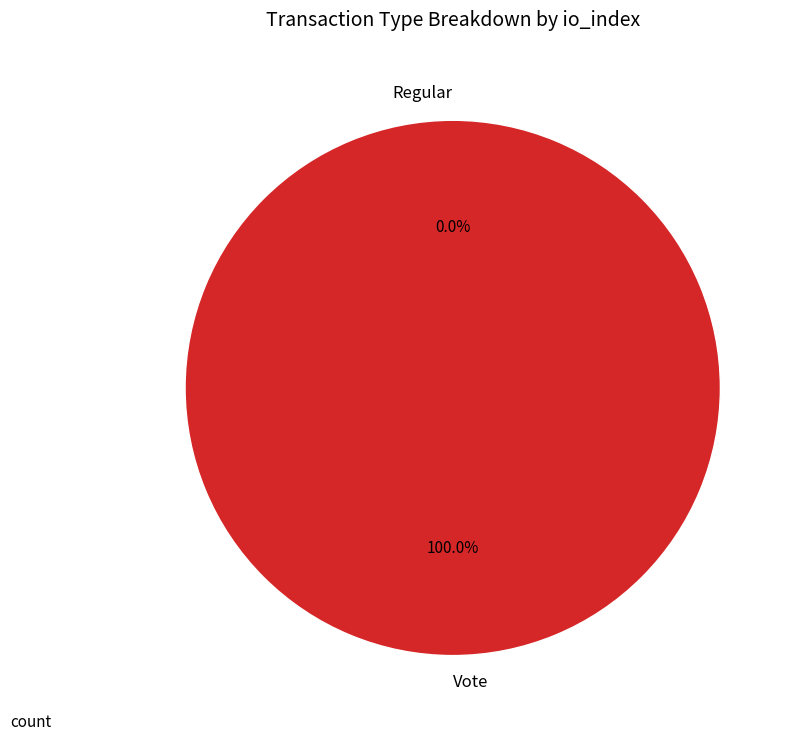

To the nearest percent, what is the difference between the largest and smallest slice percentages?

100%